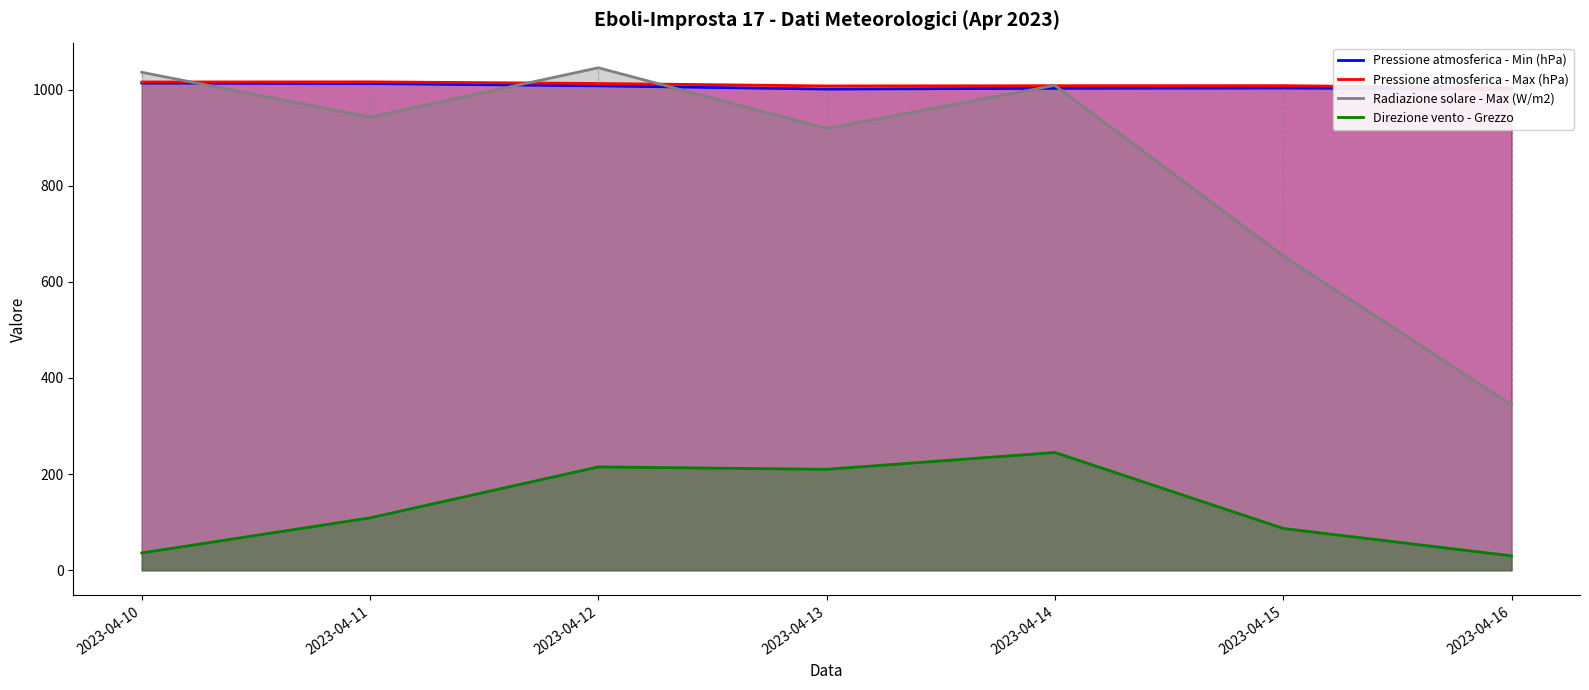

True or false: Pressione atmosferica - Min (hPa) has a value of 1013.5 at 2023-04-10.

True